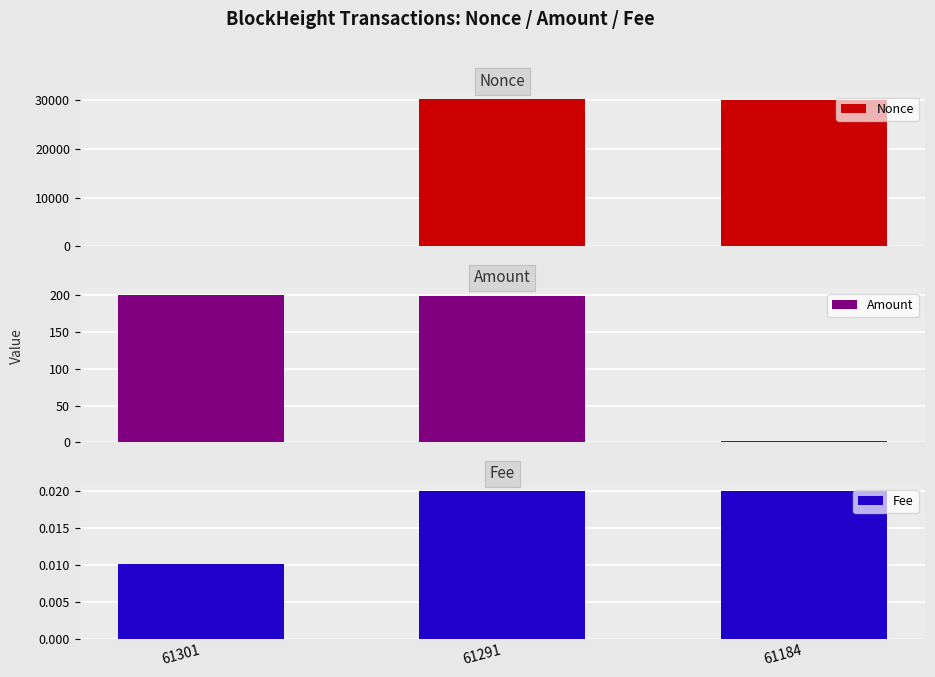

How many positive values does the Nonce series have?

2